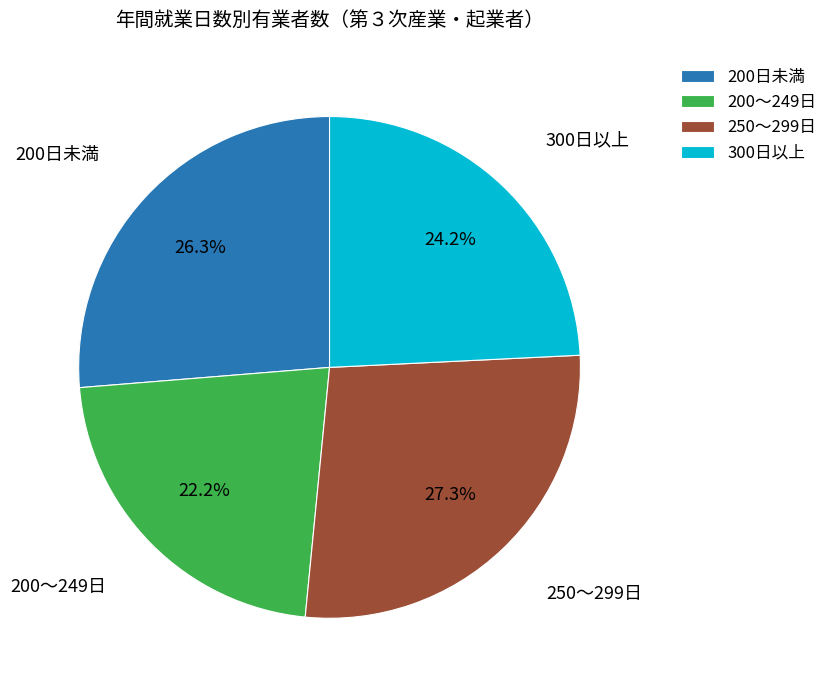

To the nearest percent, what is the difference between the largest and smallest slice percentages?

5%